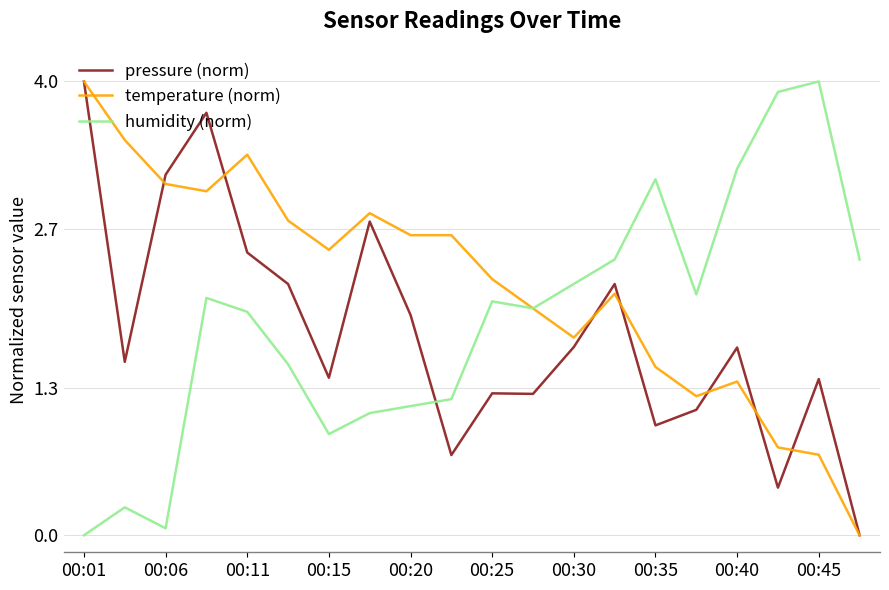

Which series has the largest total across all categories?

temperature (norm)